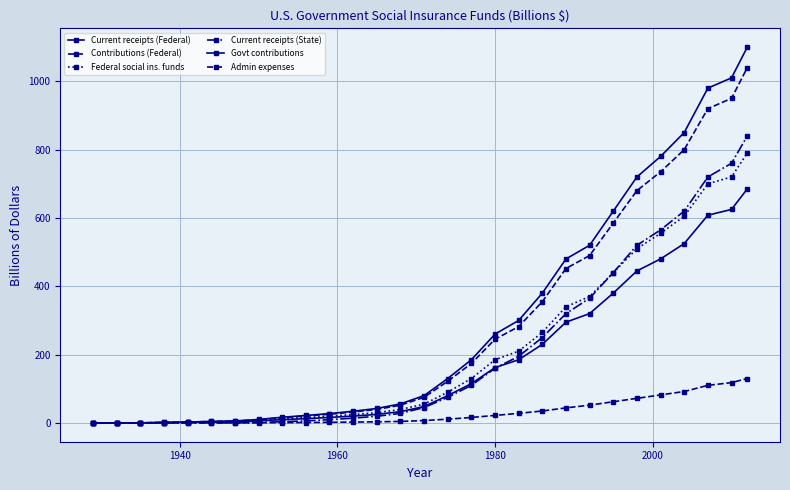

How many values in the Admin expenses series are below 7?

14